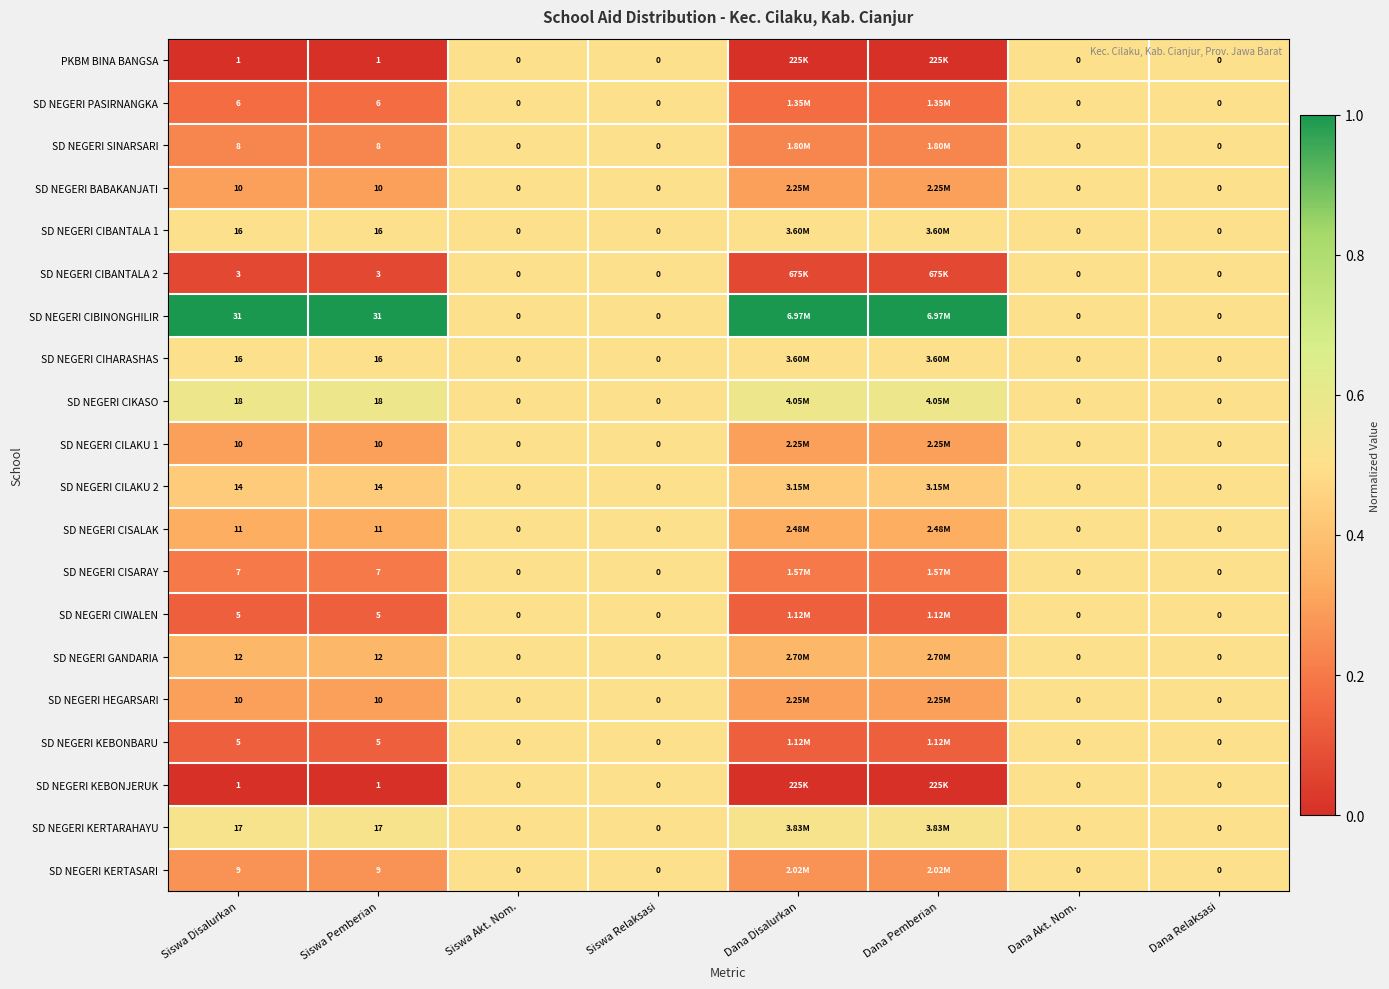

Which series changed the most between Siswa Pemberian and Siswa Akt. Nom.?

SD NEGERI CIBINONGHILIR